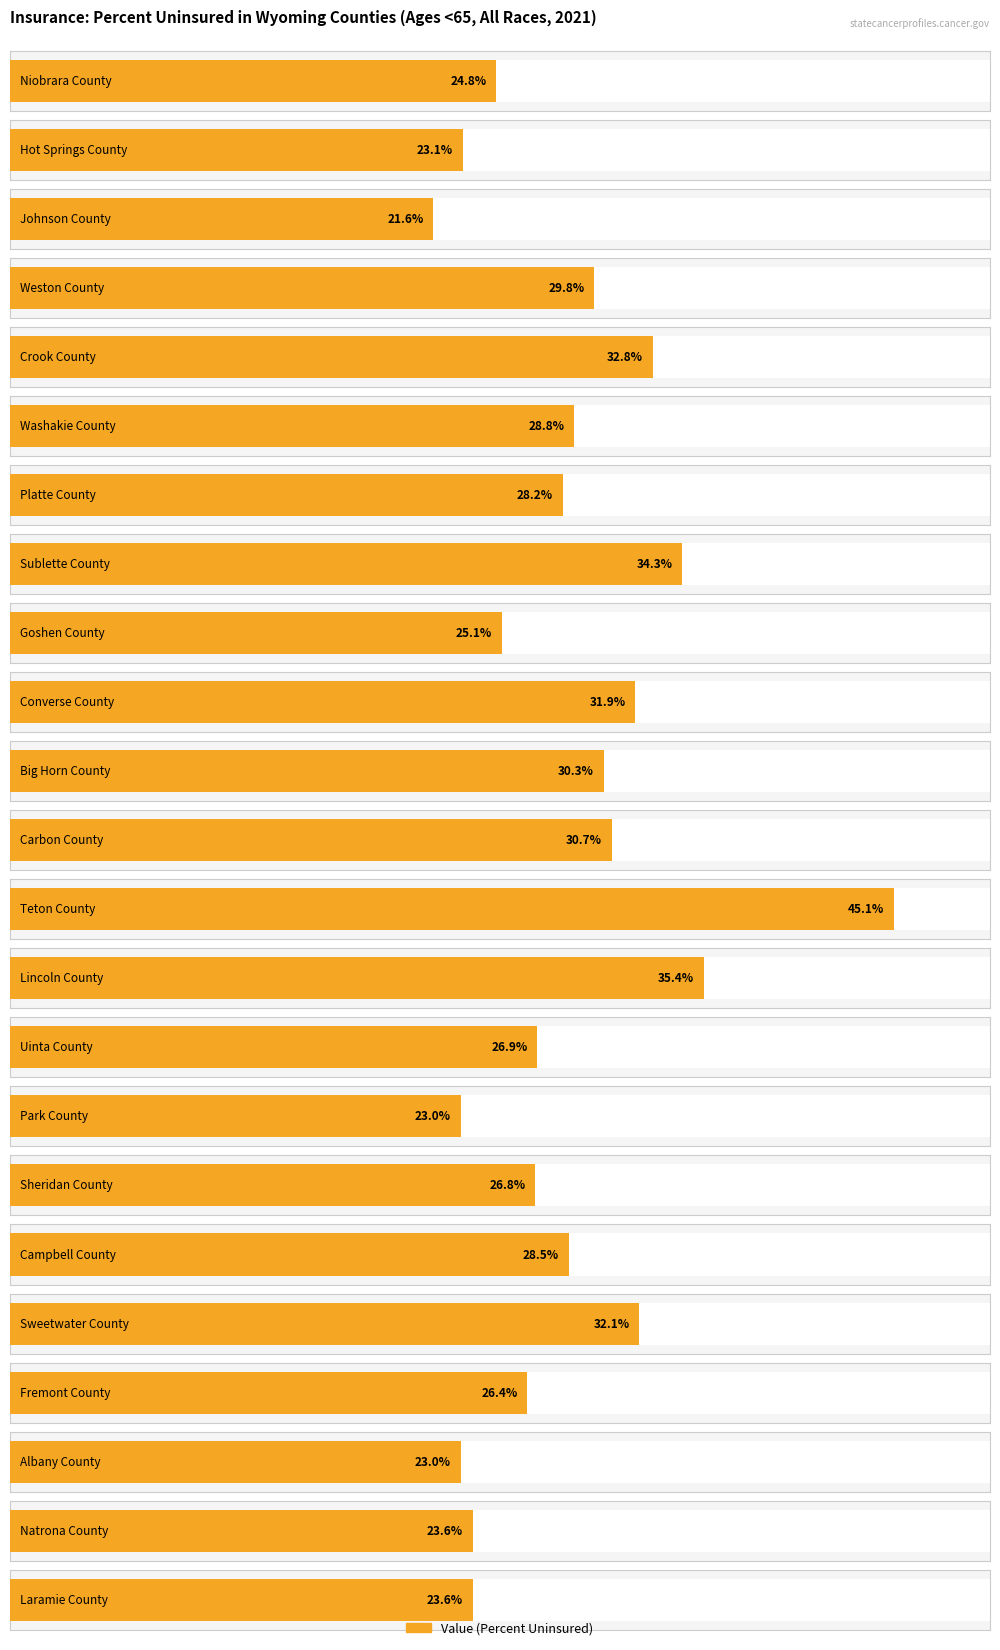

What is the label of the 14th bar from the left?

Lincoln County